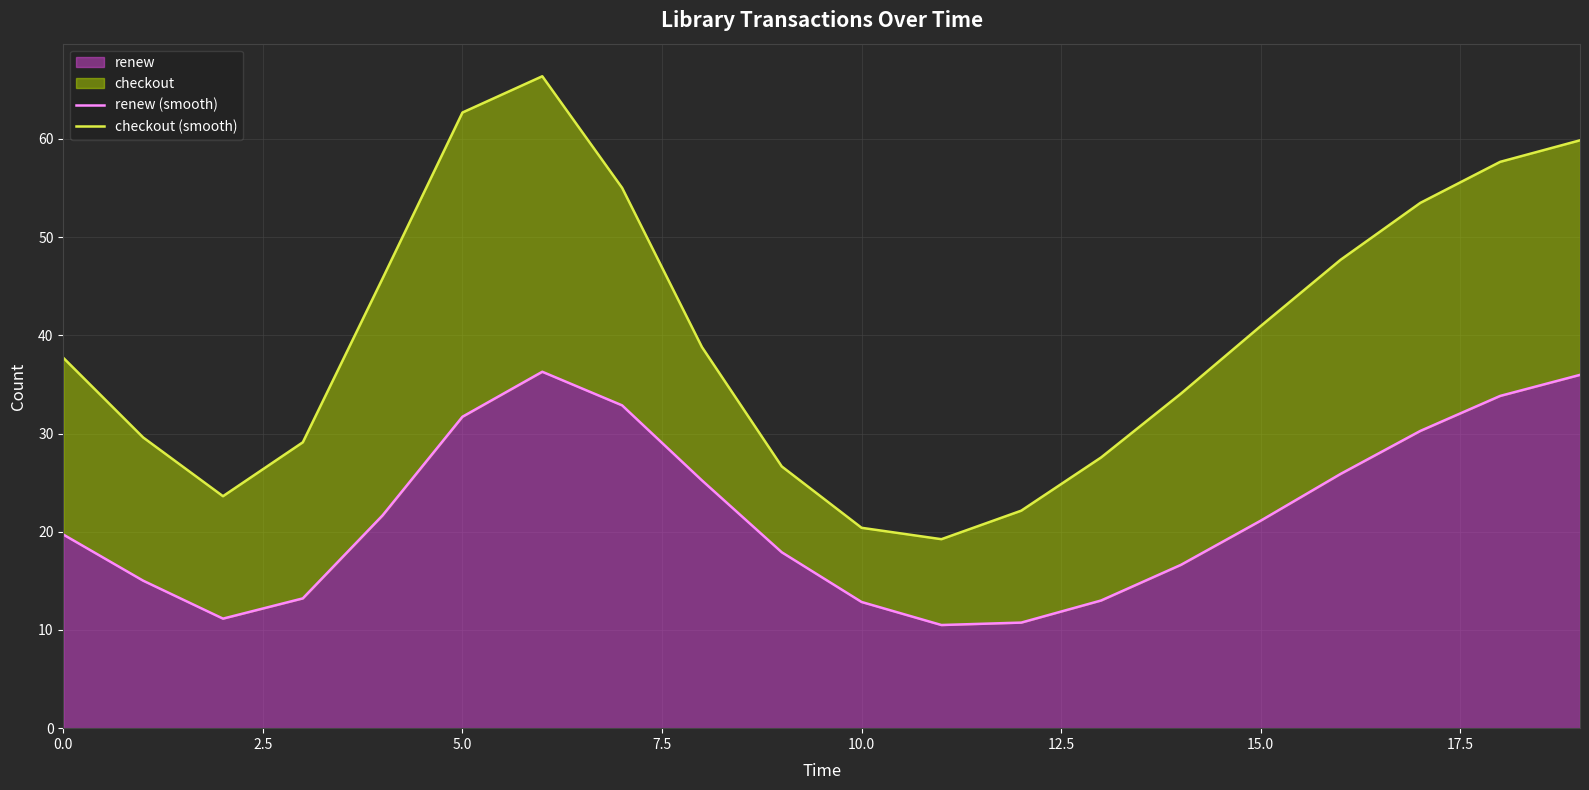

Rank the series by their average value, from lowest to highest.

renew (smooth), checkout (smooth)